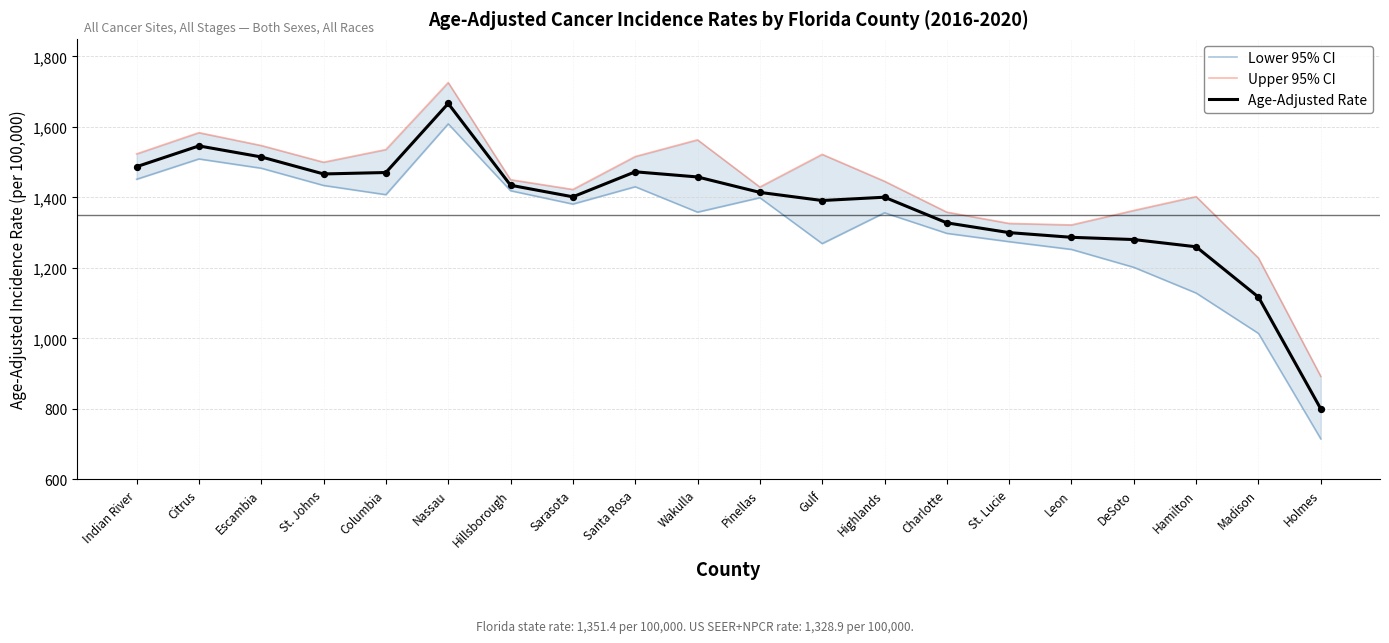

Which series has the largest total across all categories?

Upper 95% CI